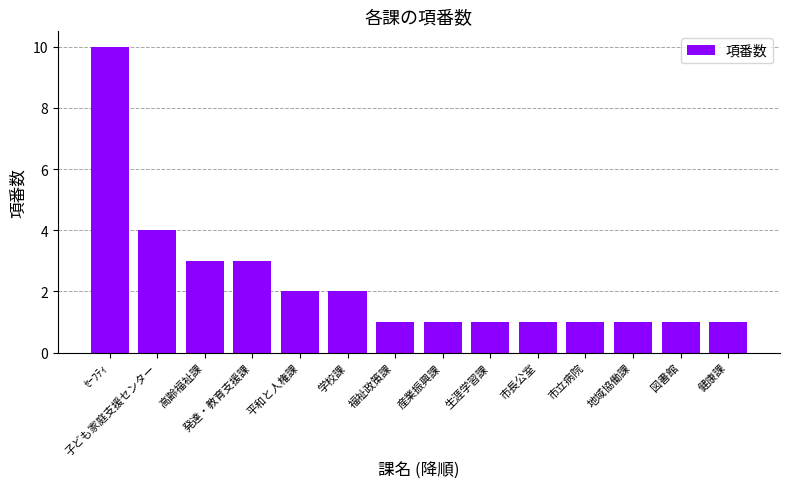

What position from the right is 産業振興課?

7